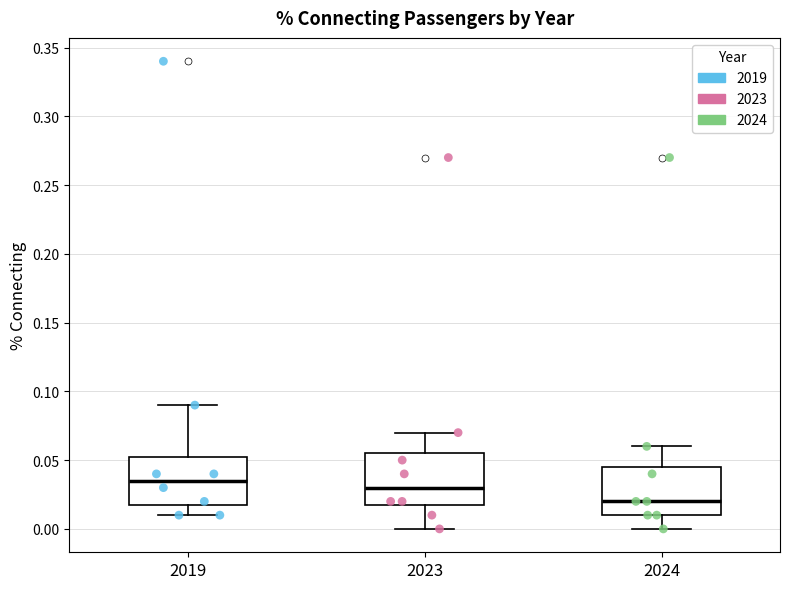

Where is the upper edge of the box at x = 2023 on the y-axis? The values are not printed on the chart, so give them approximately, as read against the axis.

0.055